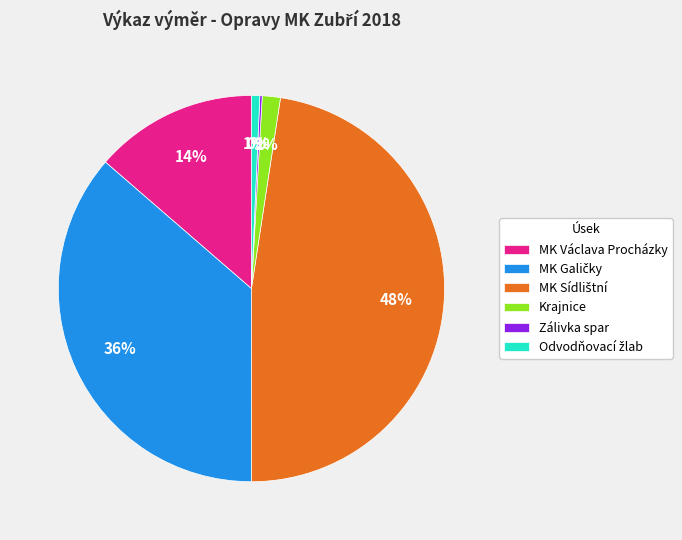

The Krajnice slice represents 2% of the pie. True or false?

True